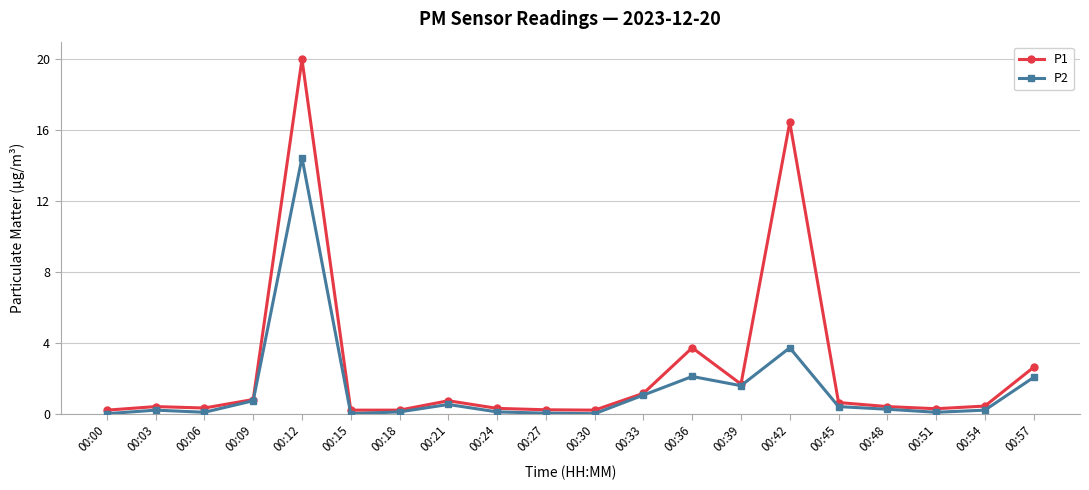

The P2 series shows 0.0 at 00:27. True or false?

True